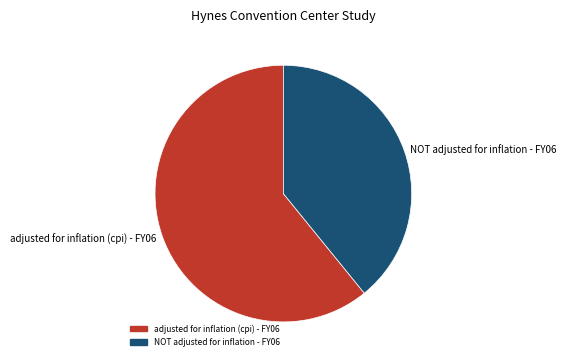

Between adjusted for inflation (cpi) - FY06 and NOT adjusted for inflation - FY06, which is larger?

adjusted for inflation (cpi) - FY06